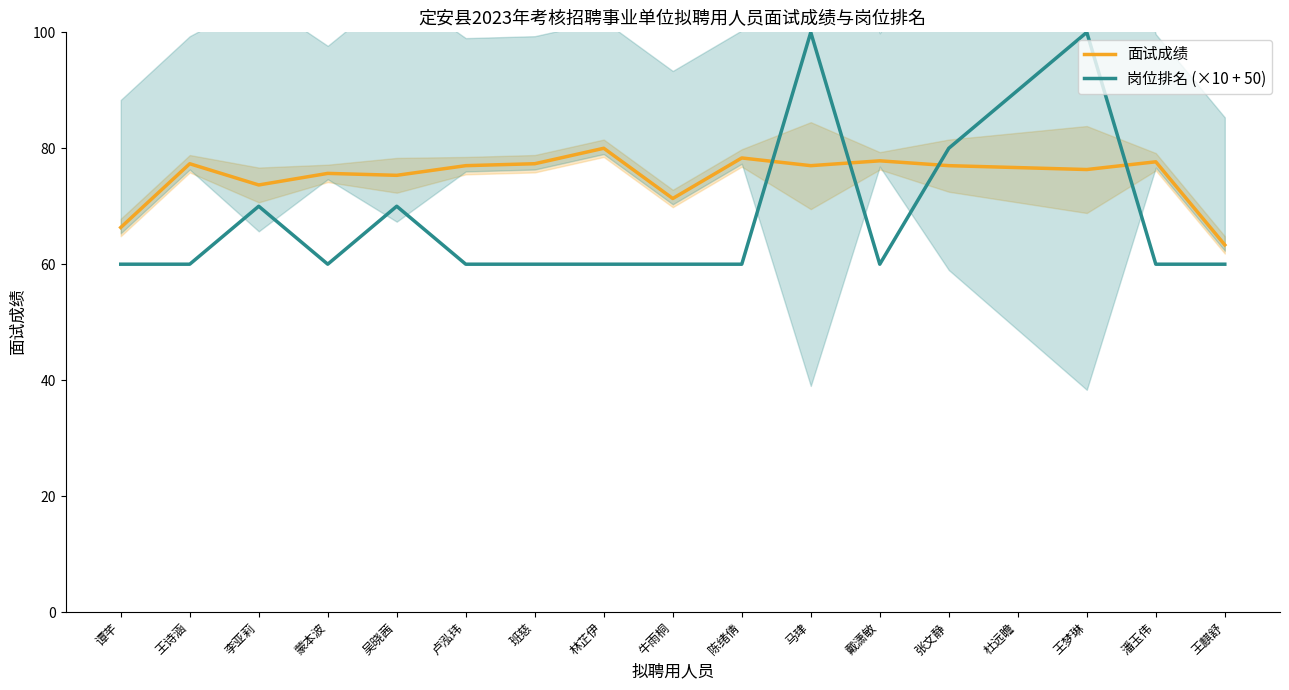

Count the number of categories in the chart.

17